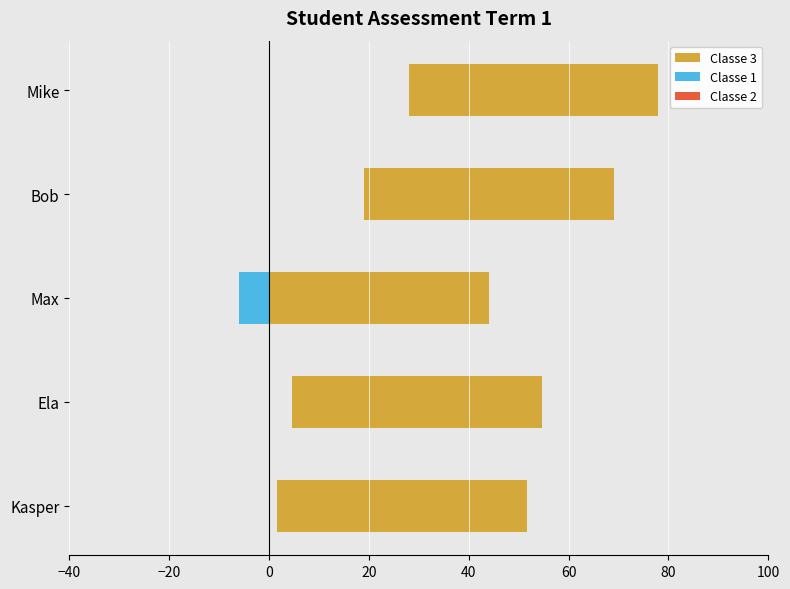

What is the spread (max minus min) of values at 0?

6.5